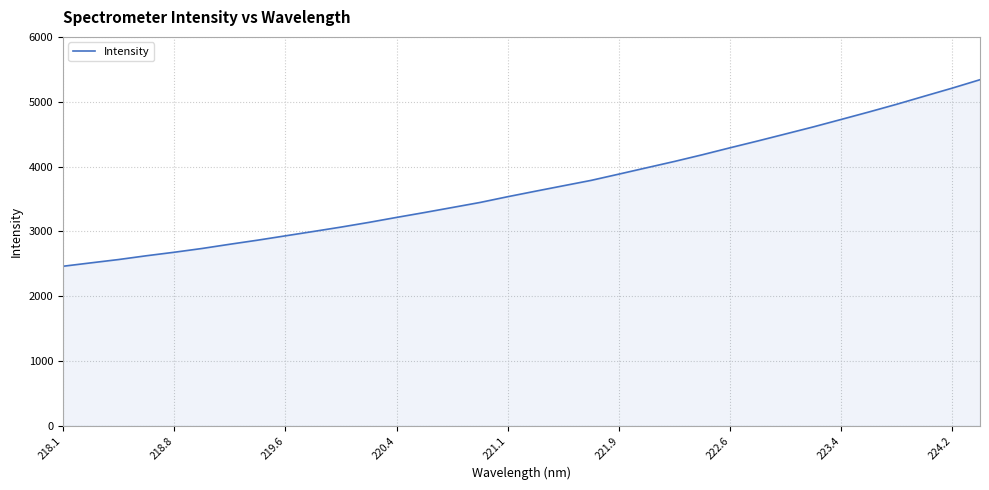

What is the greatest value displayed?

5339.3